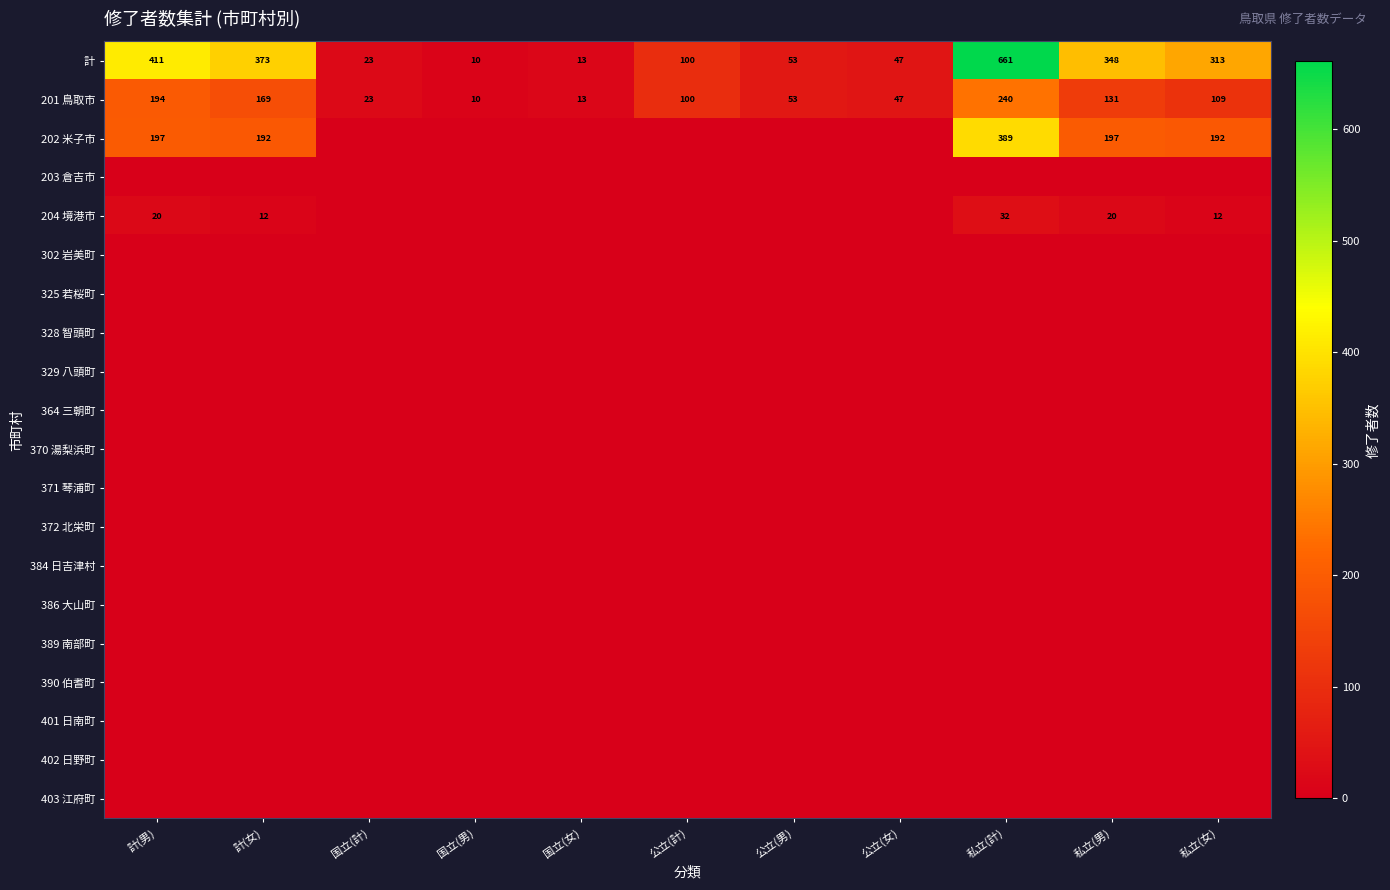

What is the minimum value for 201 鳥取市?

10